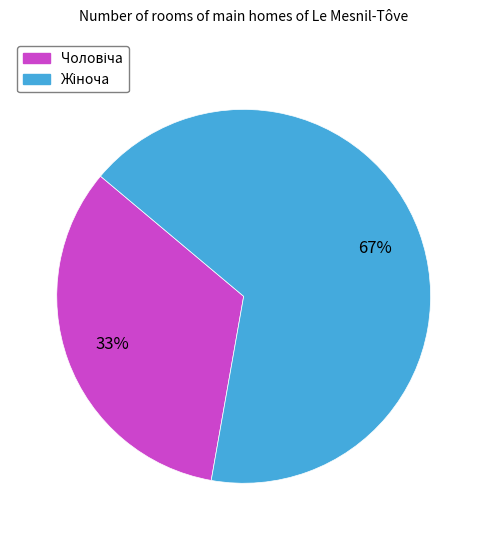

Count the number of slices in the pie.

2